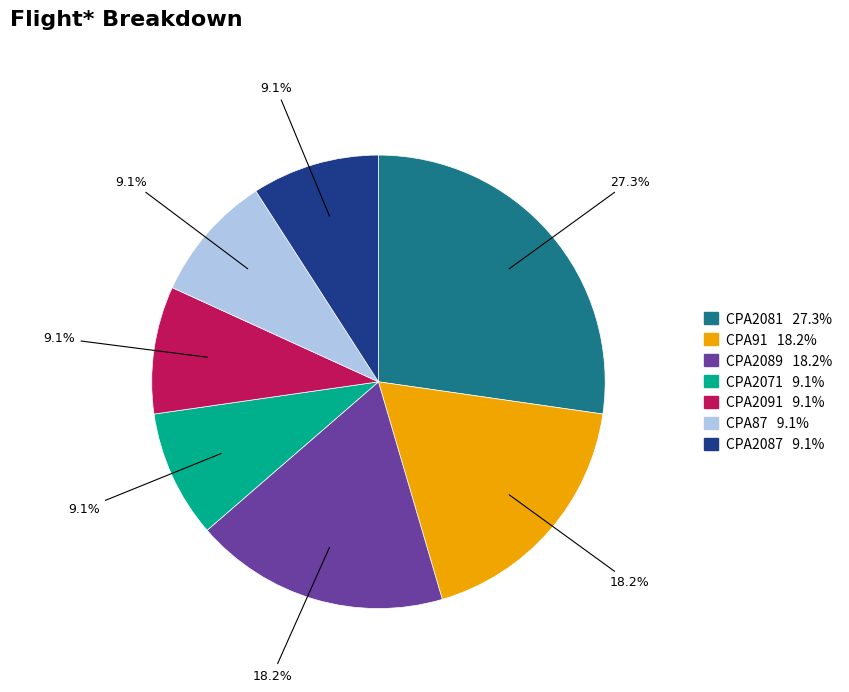

Is there any slice that represents more than half of the pie?

No